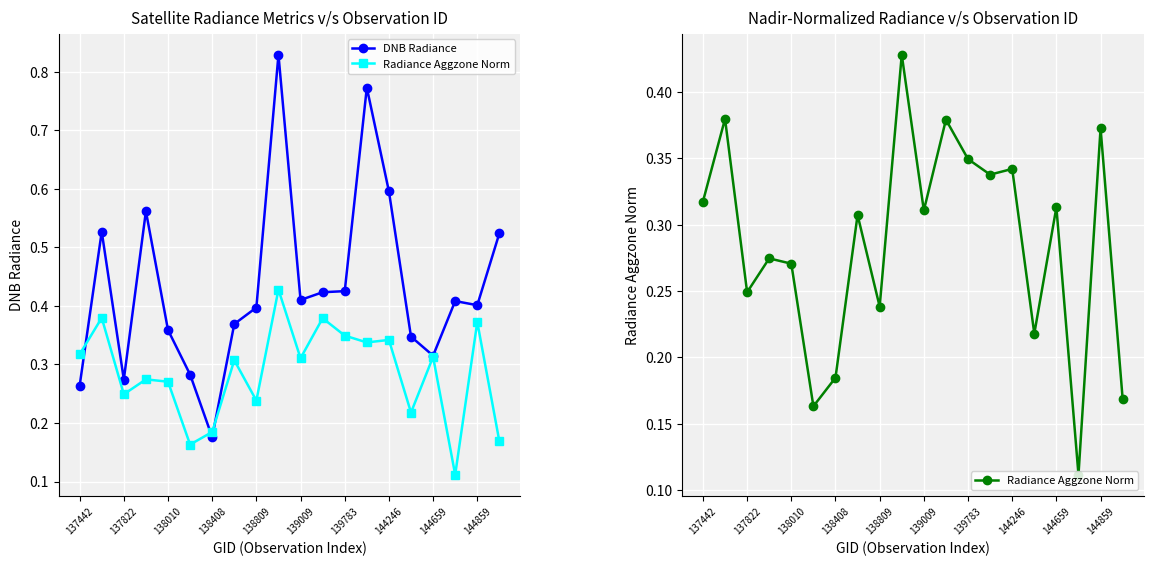

Reading left to right, extract all data points from this chart.

DNB Radiance: 0.3	0.5	0.3	0.6	0.4	0.3	0.2	0.4	0.4	0.8	0.4	0.4	0.4	0.8	0.6	0.3	0.3	0.4	0.4	0.5
Radiance Aggzone Norm: 0.3	0.4	0.2	0.3	0.3	0.2	0.2	0.3	0.2	0.4	0.3	0.4	0.3	0.3	0.3	0.2	0.3	0.1	0.4	0.2